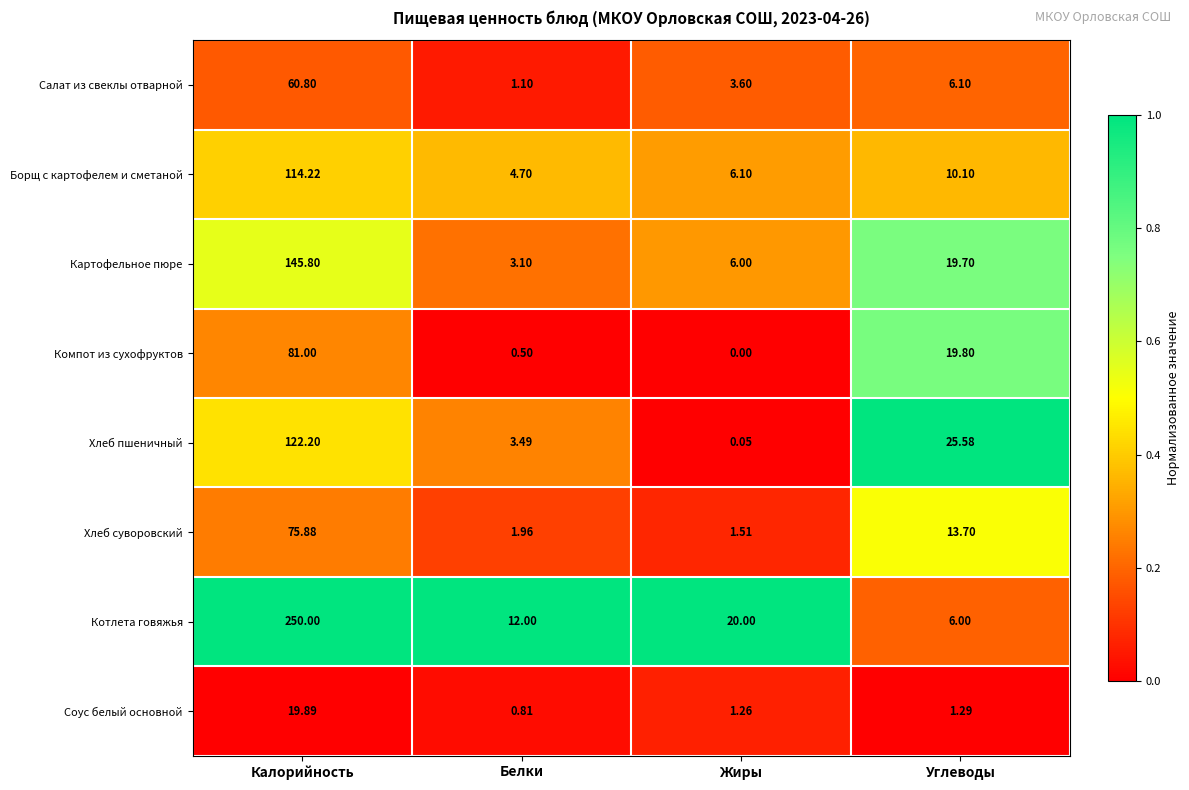

At how many categories does at least one series exceed 0?

4